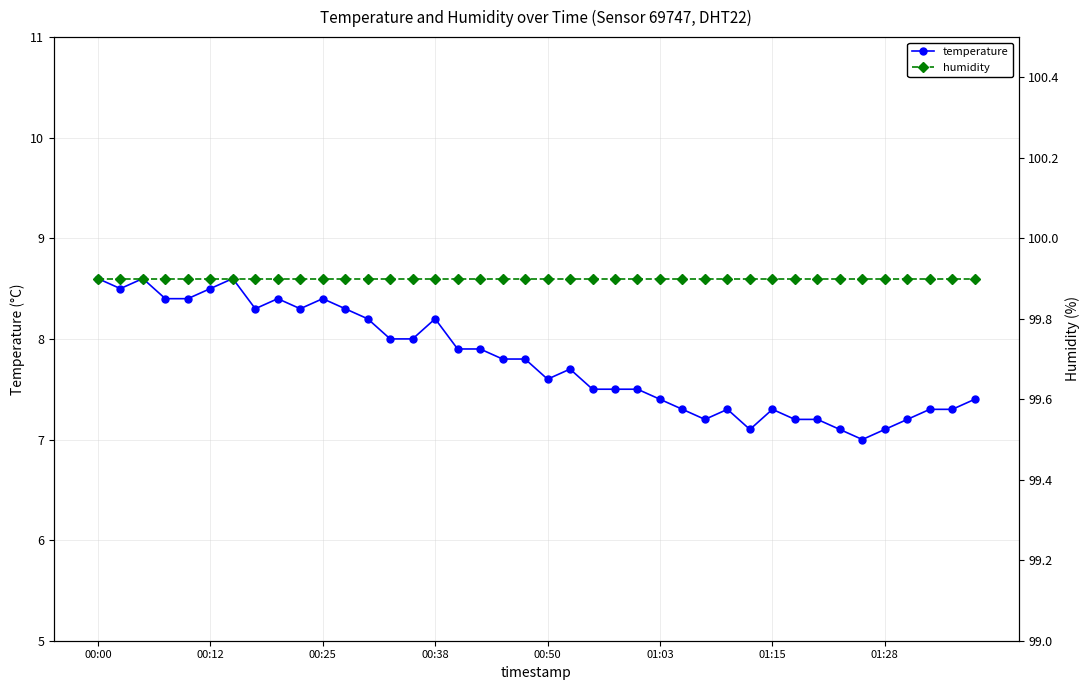

Which series has the widest spread of values?

temperature